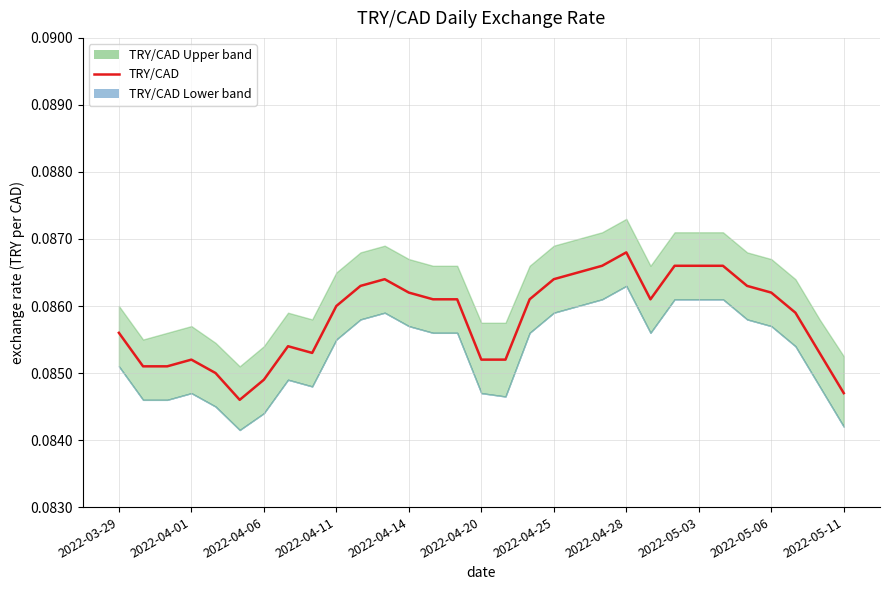

What is the average value?

0.1